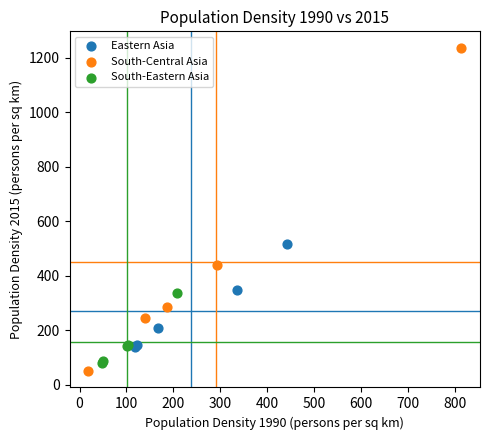

Which series has the widest spread of Y values?

South-Central Asia